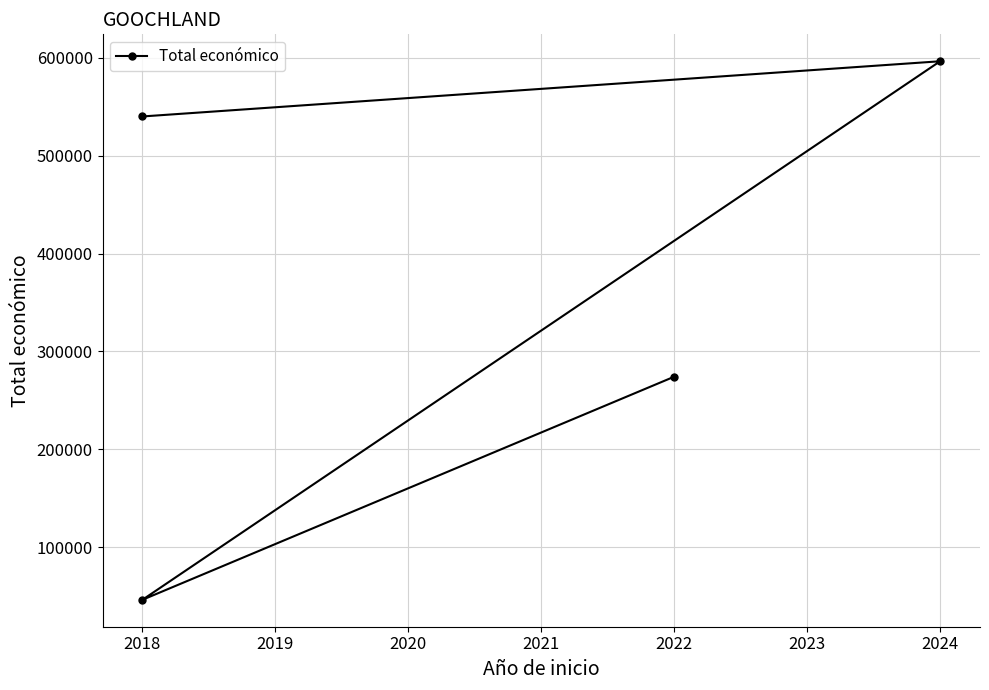

How many points are higher than both their immediate neighbors (excluding endpoints)?

1